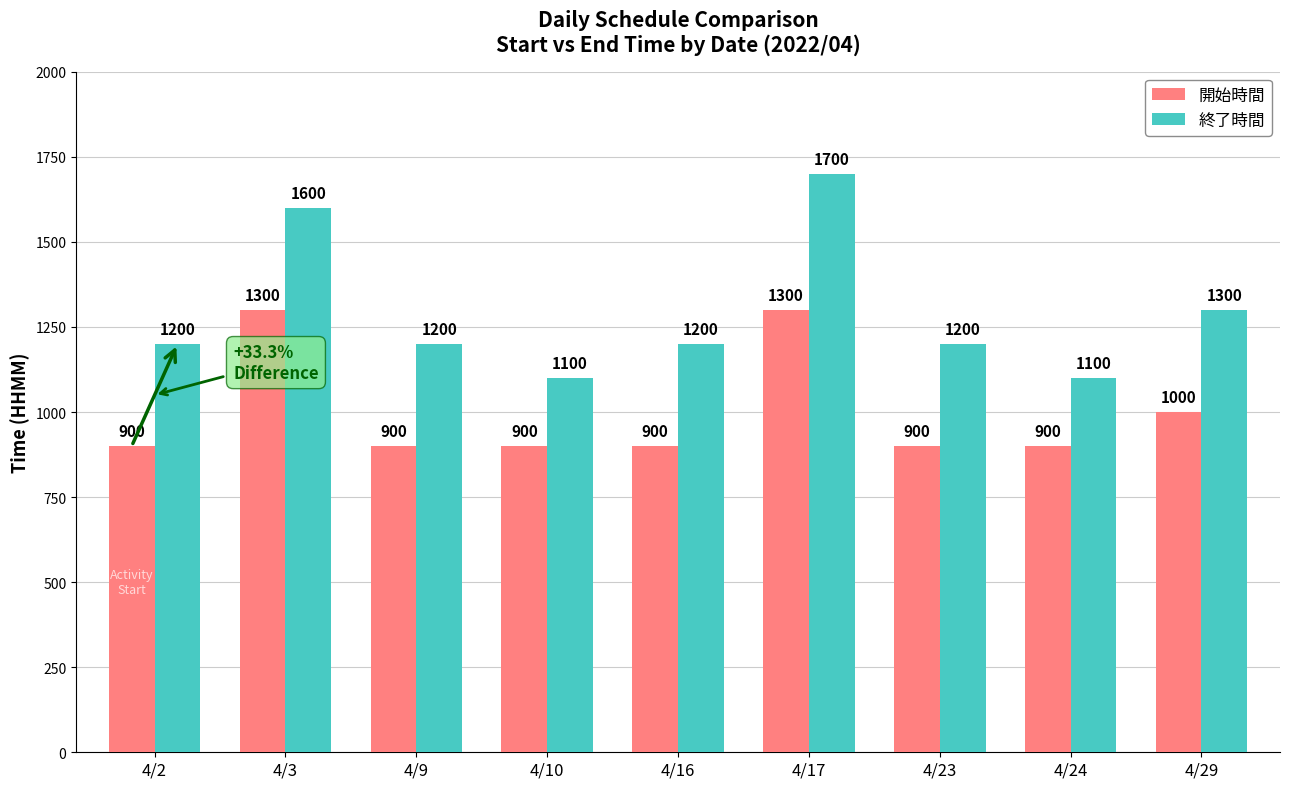

The 終了時間 series shows 1863 at 4/9. True or false?

False